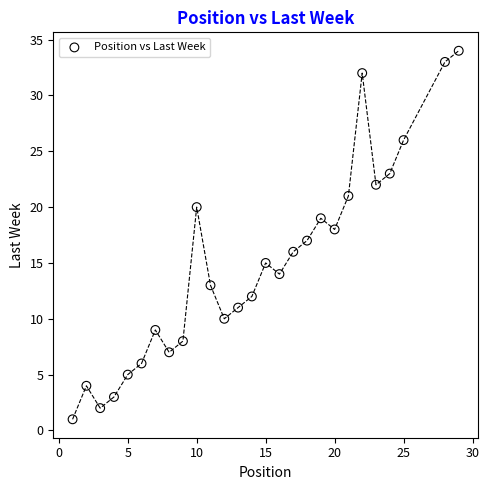

What is the range of Y values (max minus min)?

33